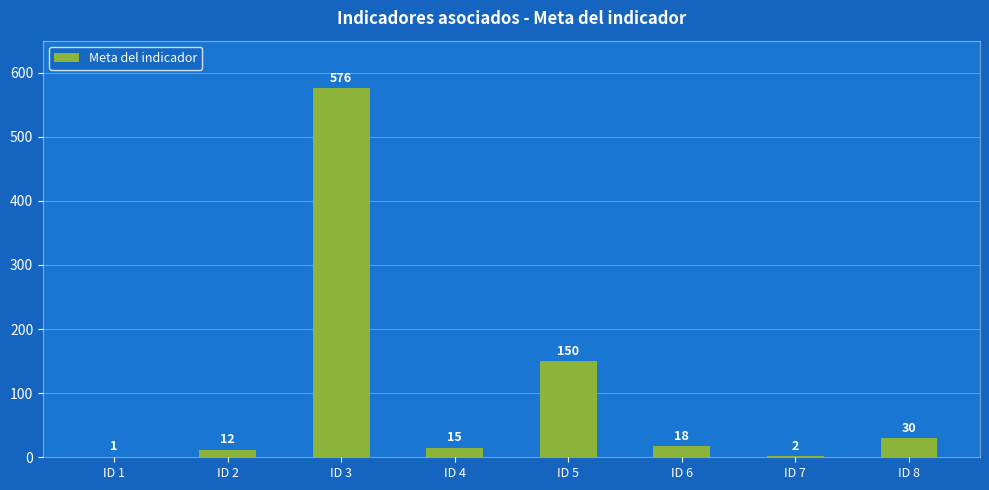

Where is the data nearest to the value 288?

ID 5